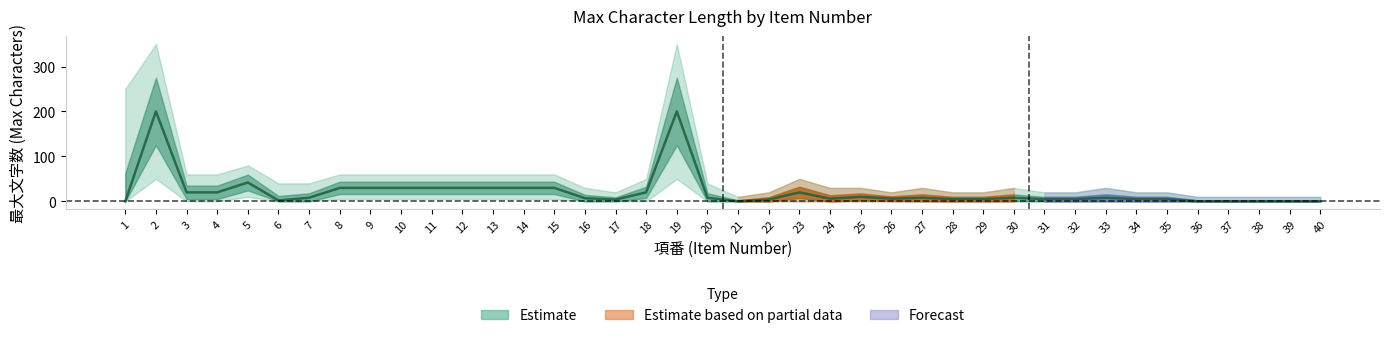

Reading right to left, what are all the values shown in this chart?

40=0	39=0	38=0	37=0	36=0	35=5	34=5	33=8	32=5	31=5	30=8	29=5	28=5	27=8	26=6	25=10	24=6	23=20	22=4	21=0	20=8	19=200	18=20	17=4	16=7	15=30	14=30	13=30	12=30	11=30	10=30	9=30	8=30	7=8	6=2	5=42	4=20	3=20	2=200	1=0